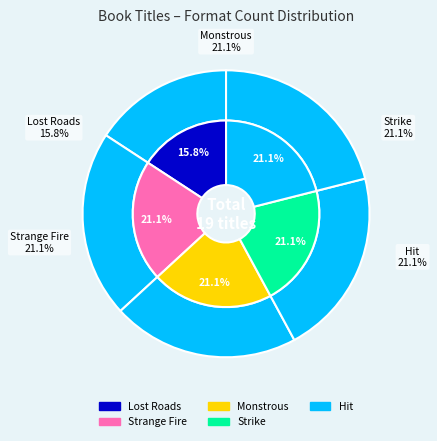

Which slice is the smallest?

Lost Roads